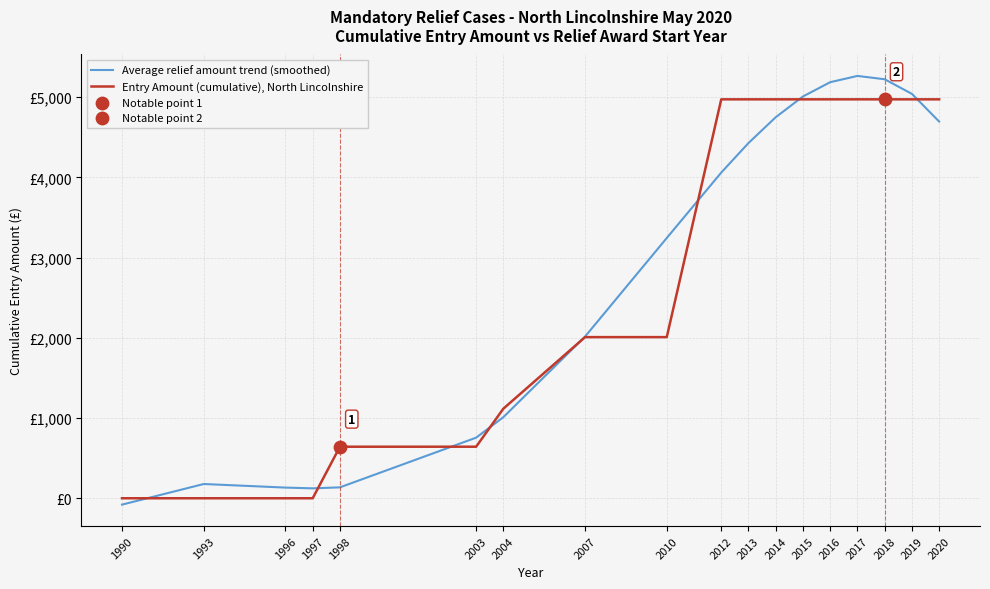

Does the chart have visible grid lines?

Yes